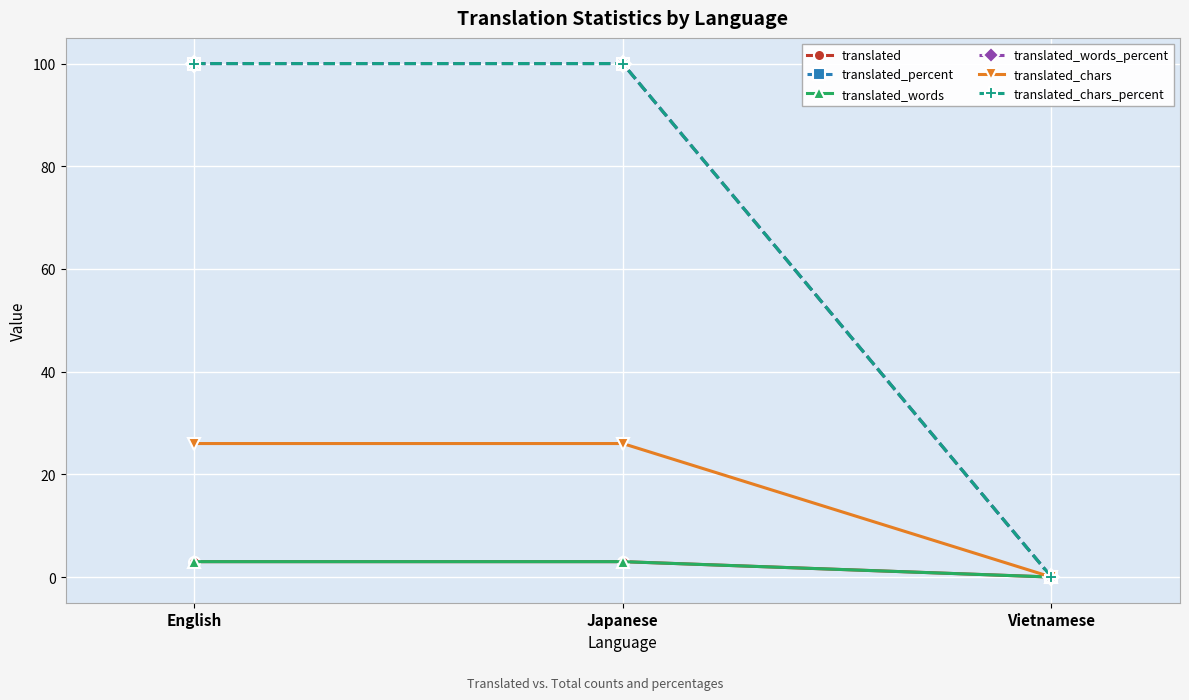

Does the chart have visible grid lines?

Yes